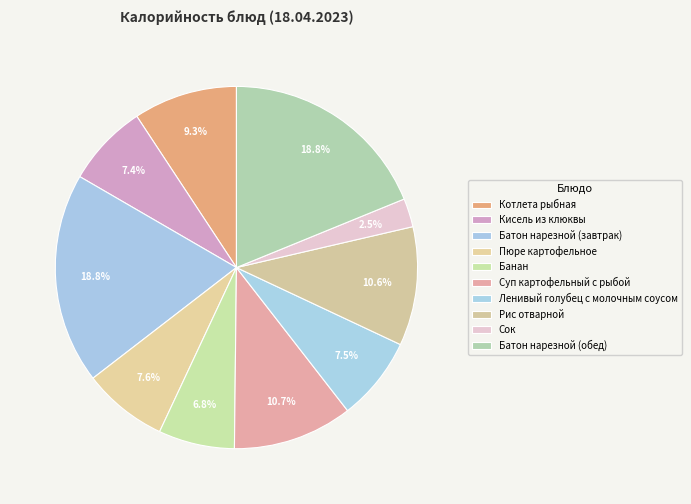

Count the number of slices in the pie.

10